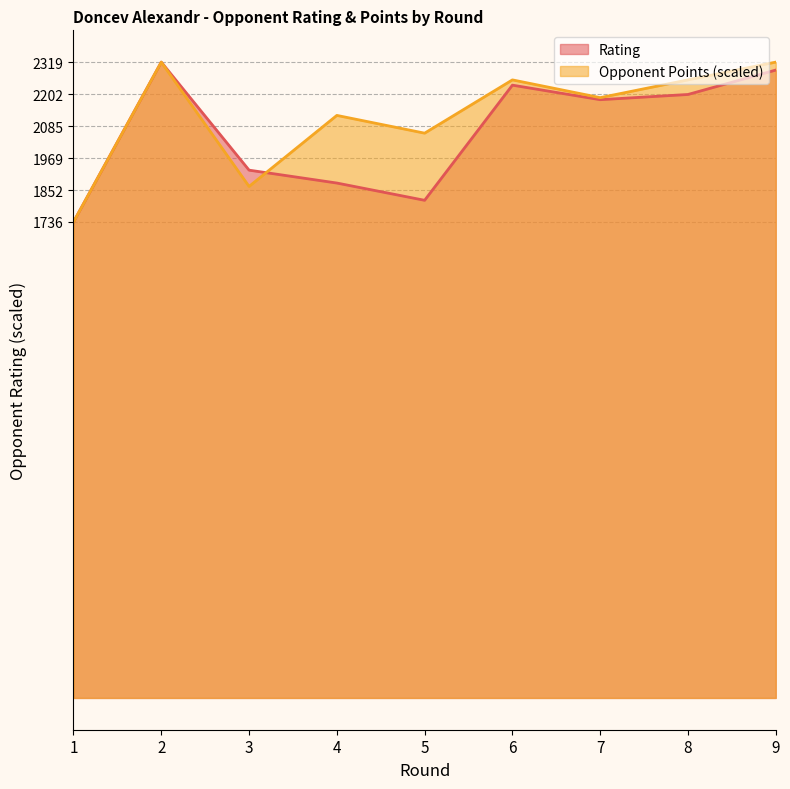

What is the greatest value displayed?

2319.0